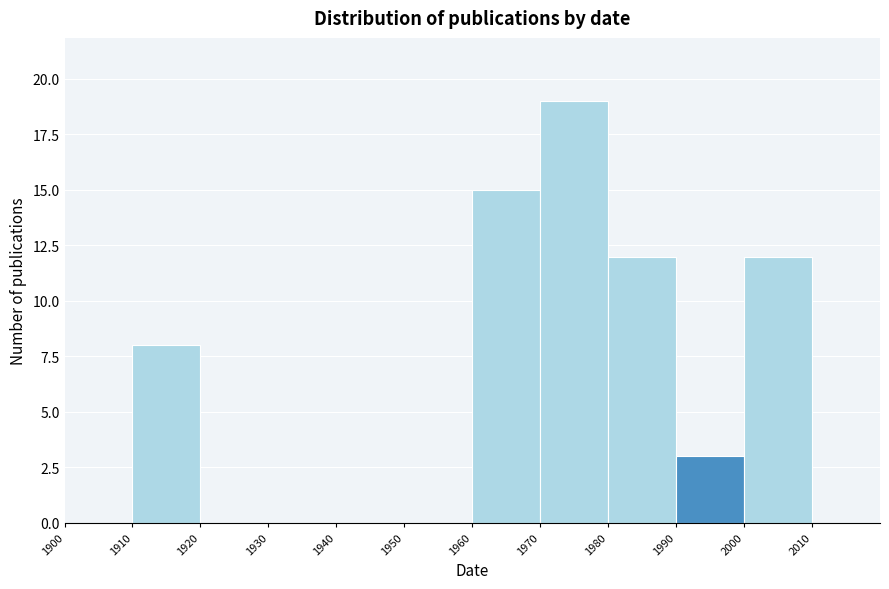

Reading left to right, list every bar in this chart as the range it spans on the x-axis followed by its height. The values are not printed on the chart, so give them approximately, as read against the axis.

1900 to 1910: 0
1910 to 1920: 8
1920 to 1930: 0
1930 to 1940: 0
1940 to 1950: 0
1950 to 1960: 0
1960 to 1970: 15
1970 to 1980: 19
1980 to 1990: 12
1990 to 2000: 3
2000 to 2010: 12